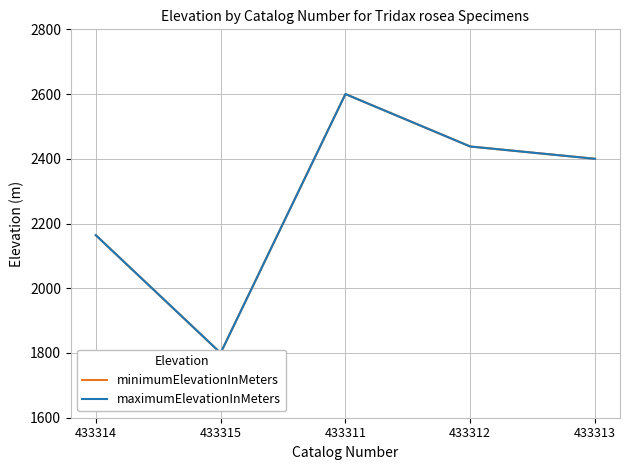

True or false: maximumElevationInMeters and minimumElevationInMeters cross at least once.

False